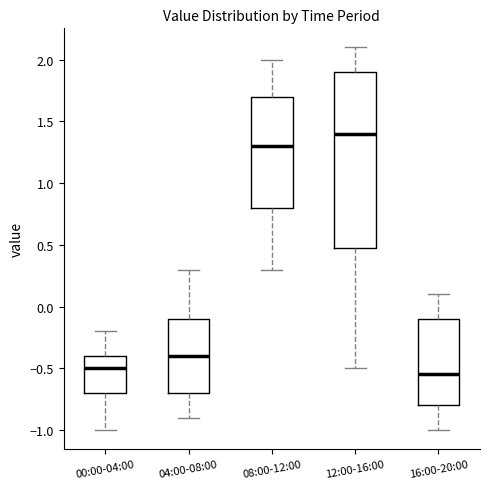

Reading left to right, read every box against the y-axis: the position of its median line, the range the box covers, and the ends of its whiskers. The values are not printed on the chart, so give them approximately, as read against the axis.

00:00-04:00: median -0.50, box -0.70 to -0.40, whiskers -1.00 to -0.20
04:00-08:00: median -0.40, box -0.70 to -0.10, whiskers -0.90 to 0.30
08:00-12:00: median 1.30, box 0.80 to 1.70, whiskers 0.30 to 2.00
12:00-16:00: median 1.40, box 0.50 to 1.90, whiskers -0.50 to 2.10
16:00-20:00: median -0.55, box -0.80 to -0.10, whiskers -1.00 to 0.10